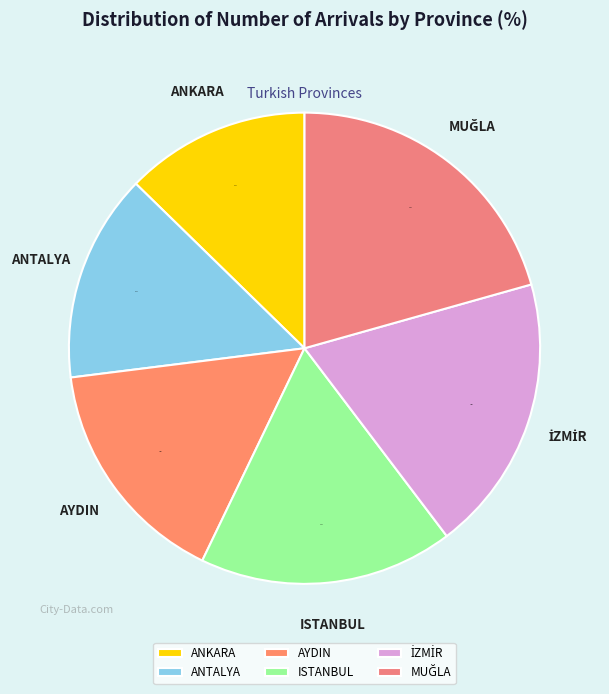

What is the smallest slice in the pie chart?

ANKARA